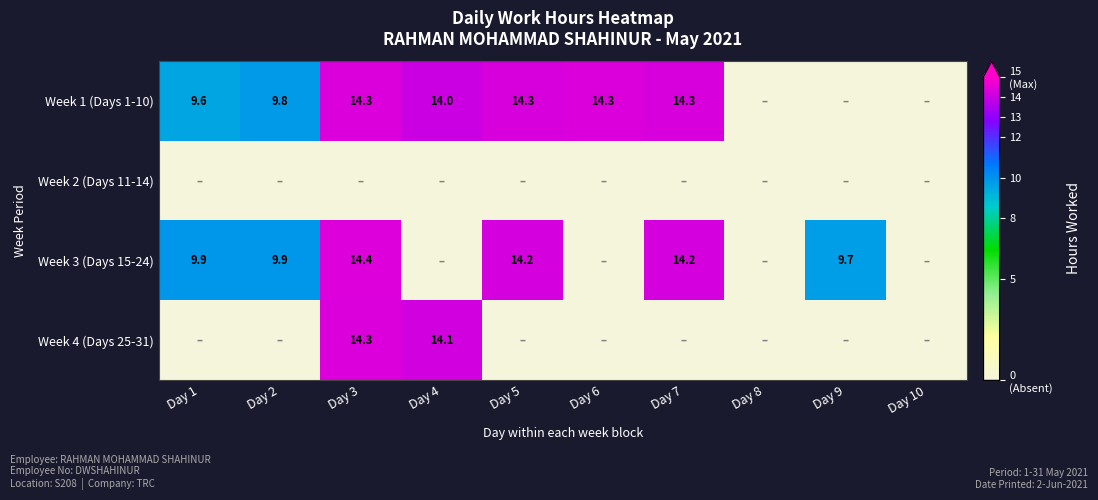

What is the difference between the highest and lowest values at Day 4?

14.1